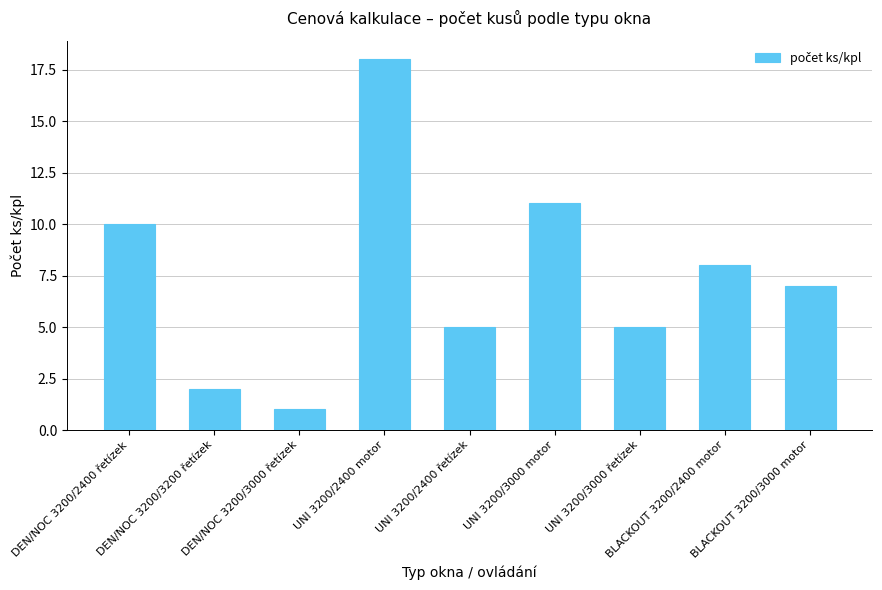

What is the sum of all values?

67